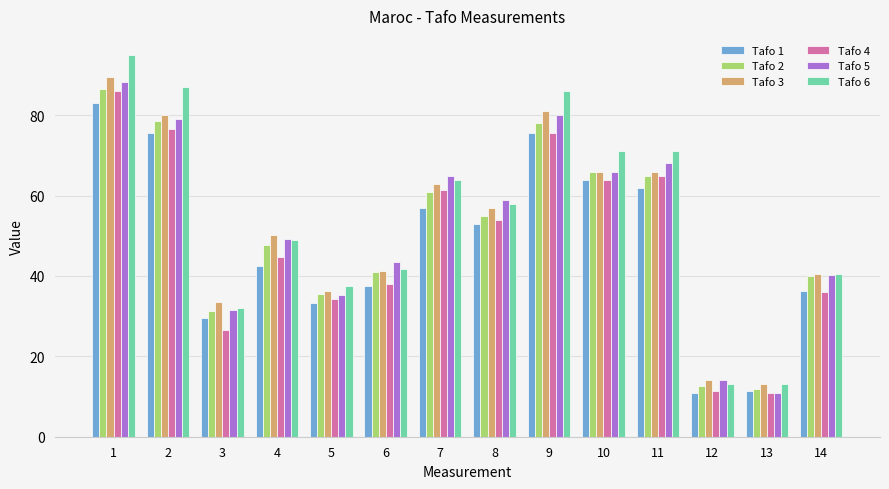

Is the value of Tafo 5 at 2 greater than the value of Tafo 4 at 2?

Yes